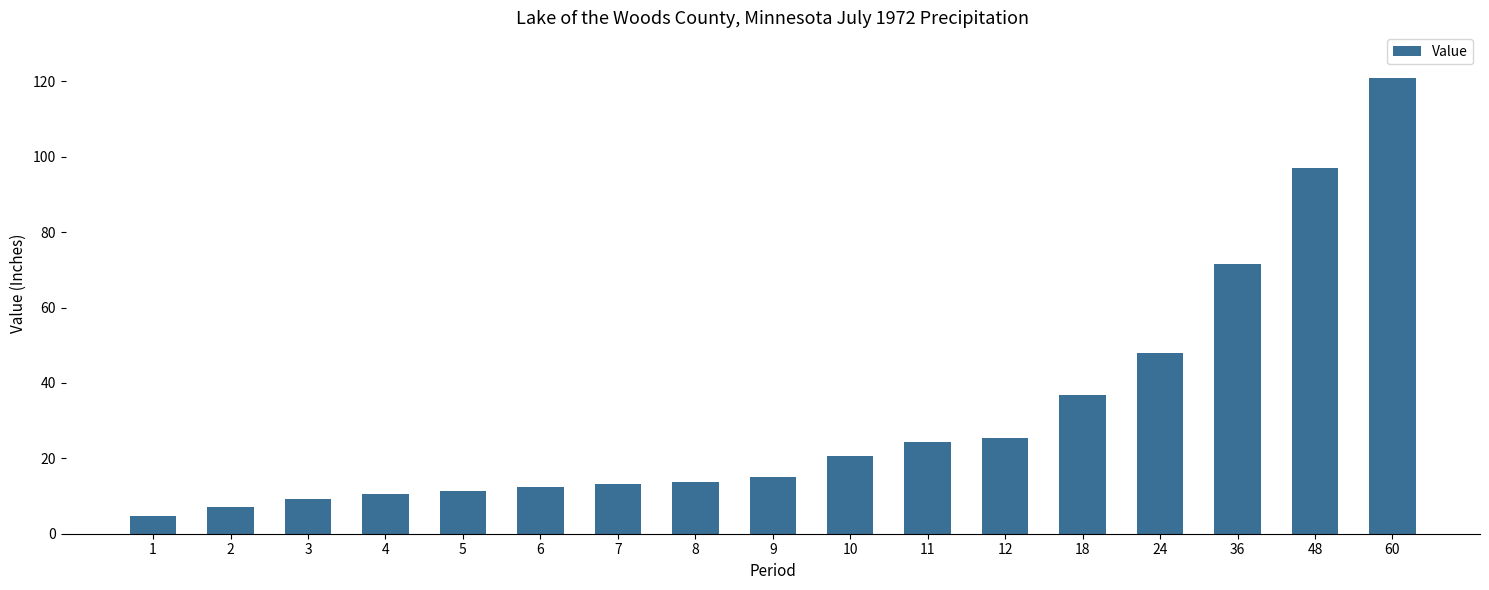

What is the approximate value at 3?

9.1